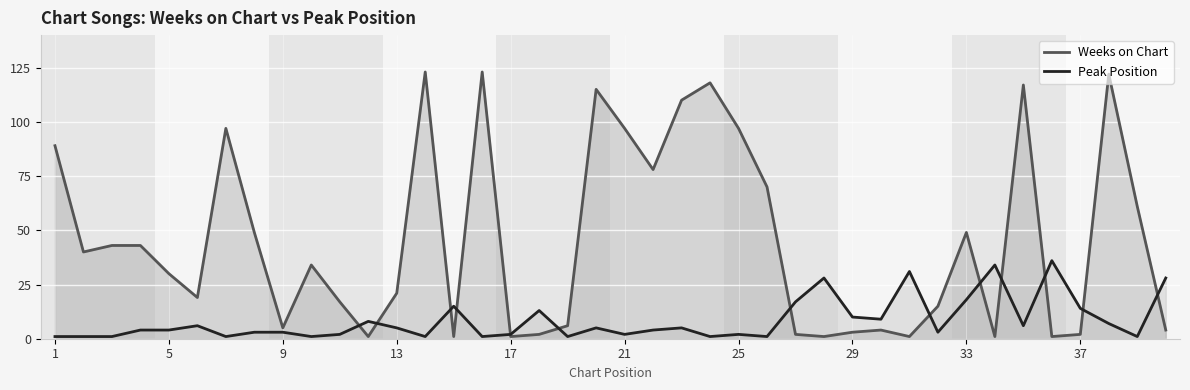

What is the highest value of the Peak Position series?

36